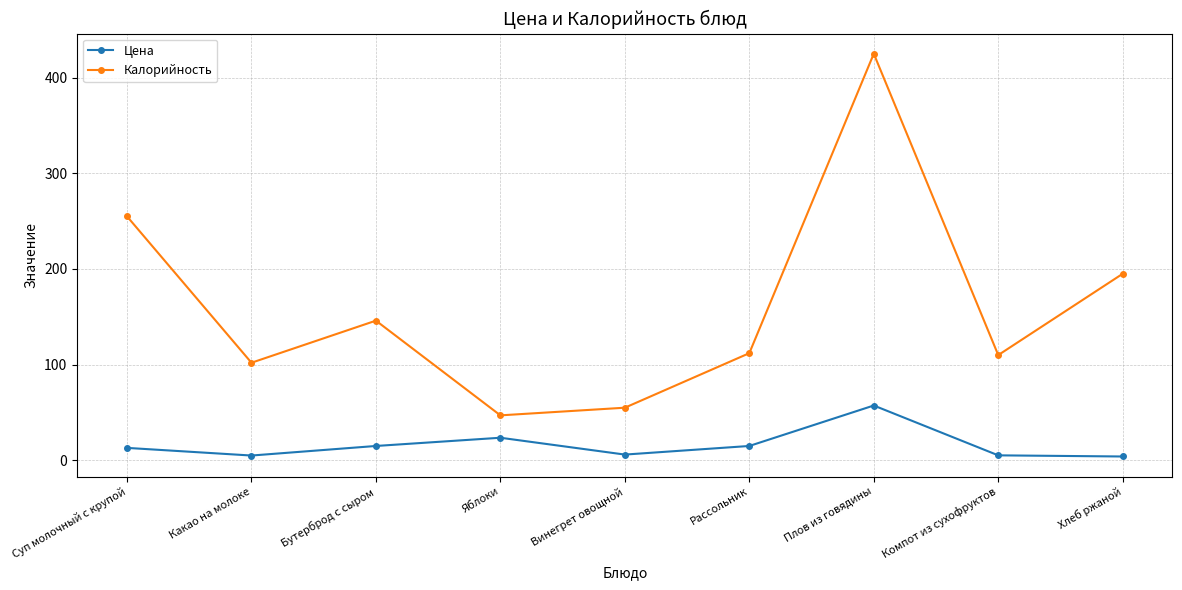

What is the sum of the Калорийность values at Какао на молоке and Яблоки?

149.0